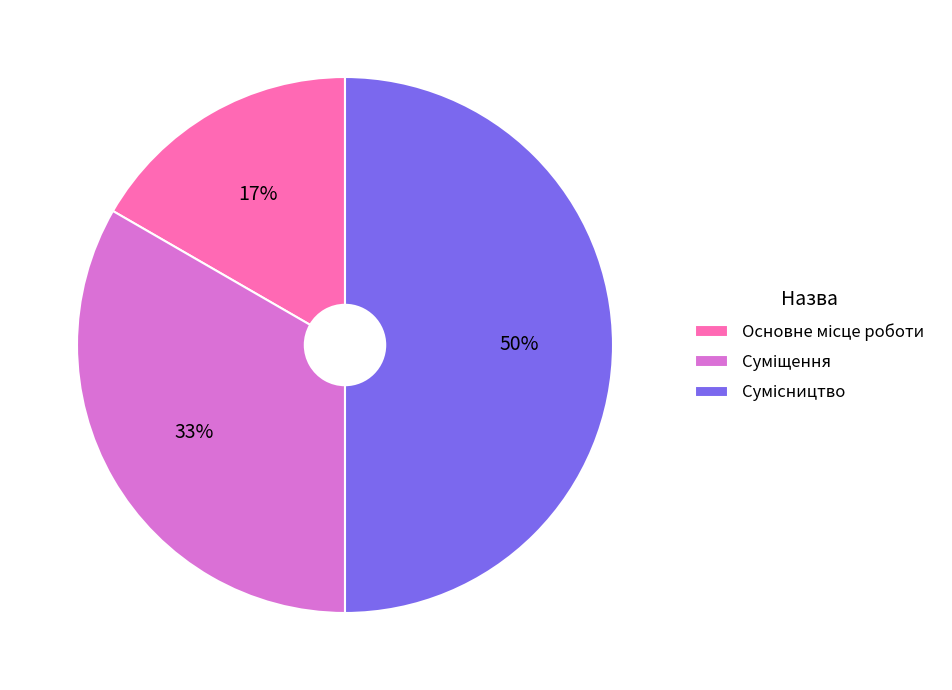

To the nearest percent, what is the average slice percentage?

33%